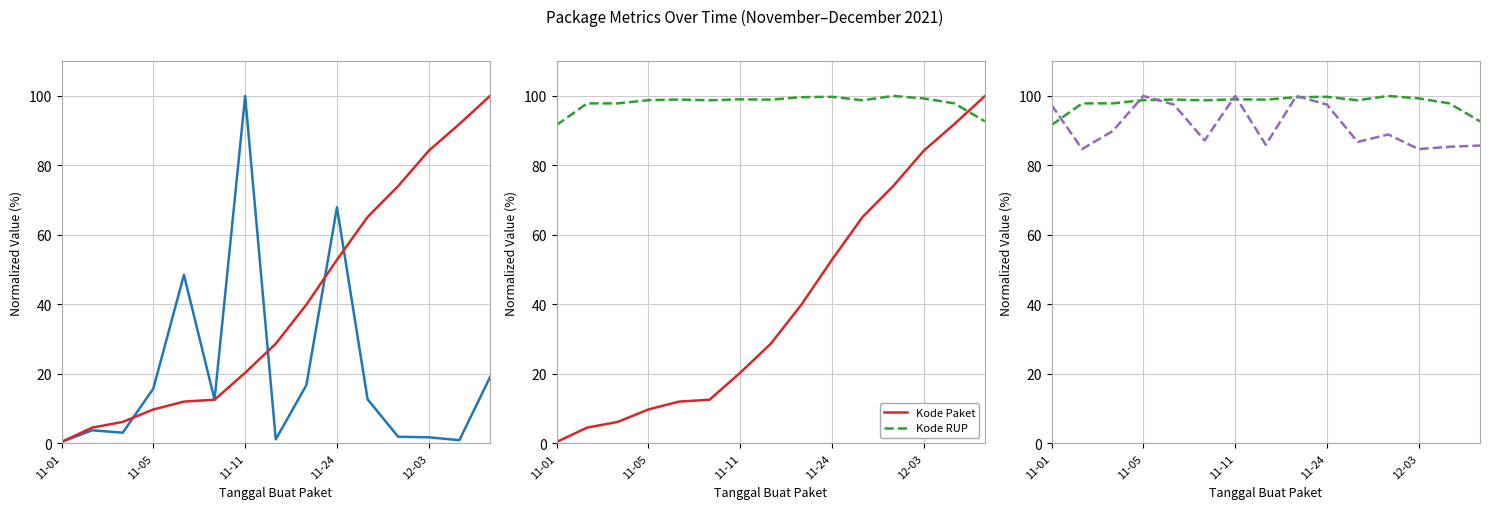

What is the maximum value for Kode Paket?

100.0